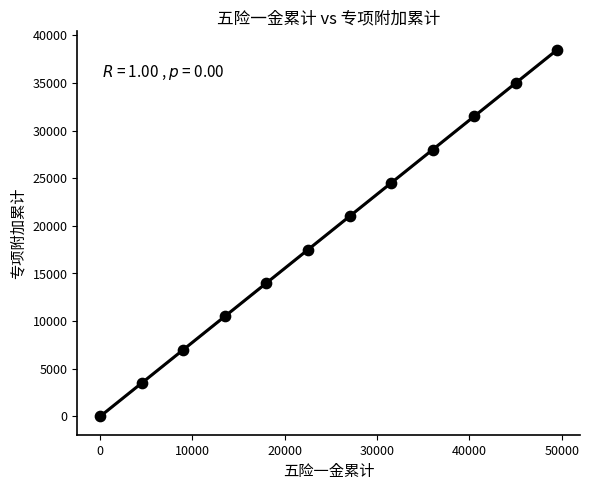

What is the average Y value?

19250